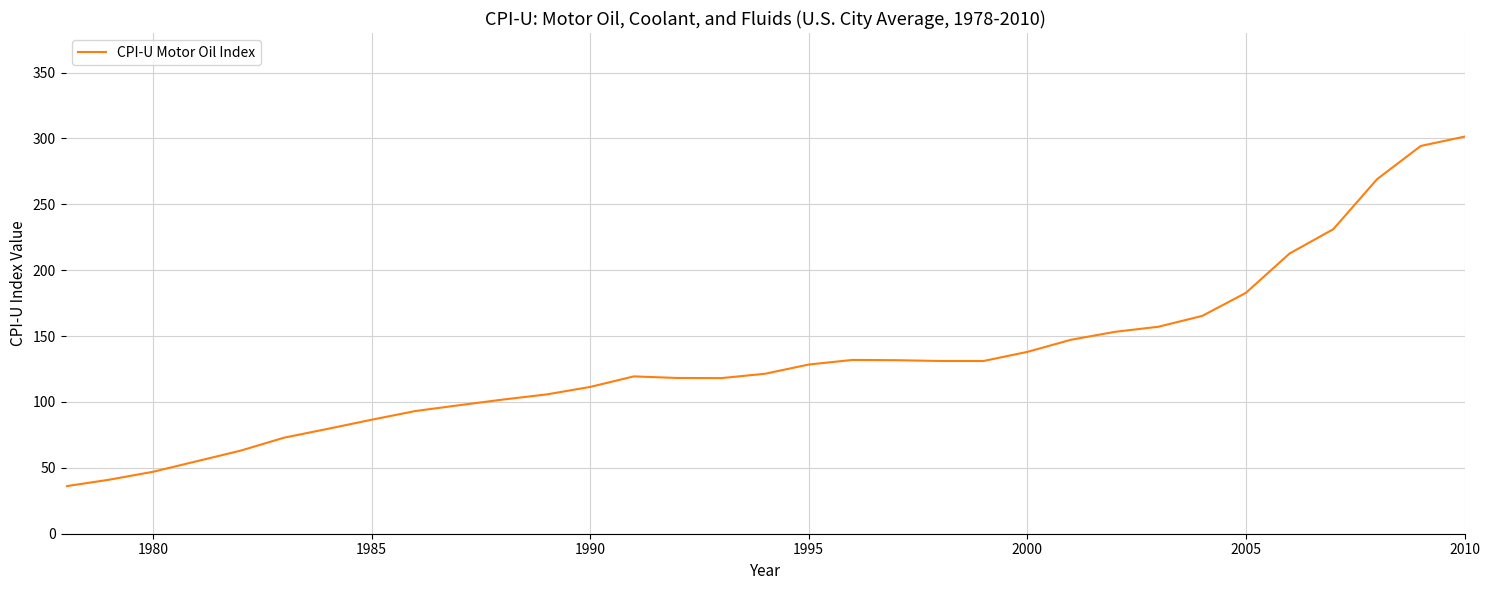

What is the smallest value displayed?

36.0